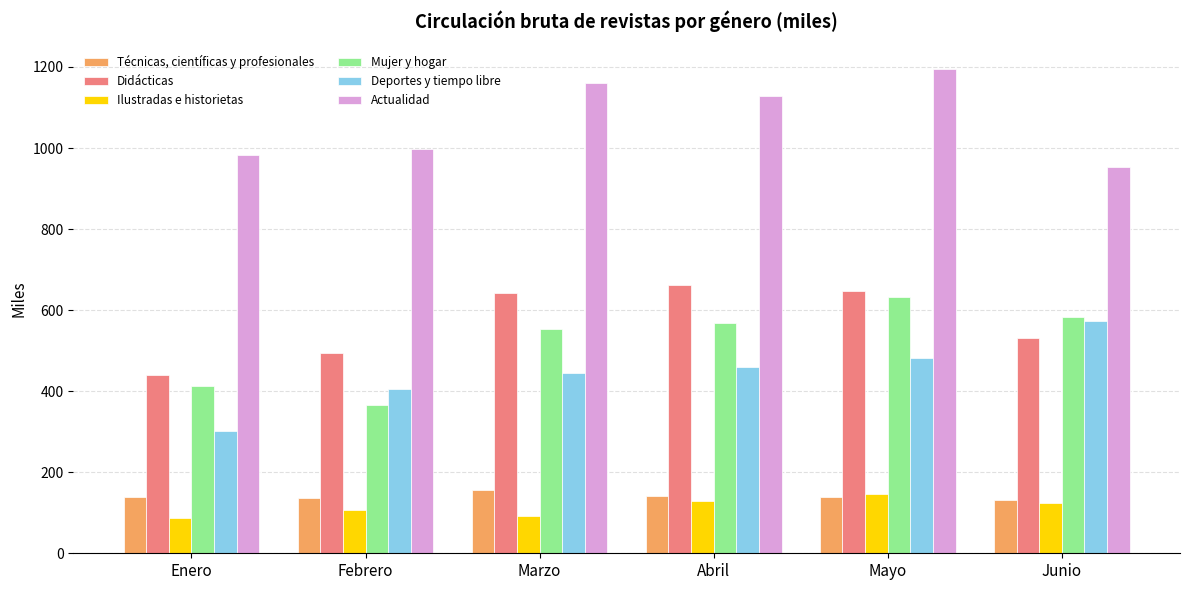

Which series changed the most between Marzo and Mayo?

Mujer y hogar